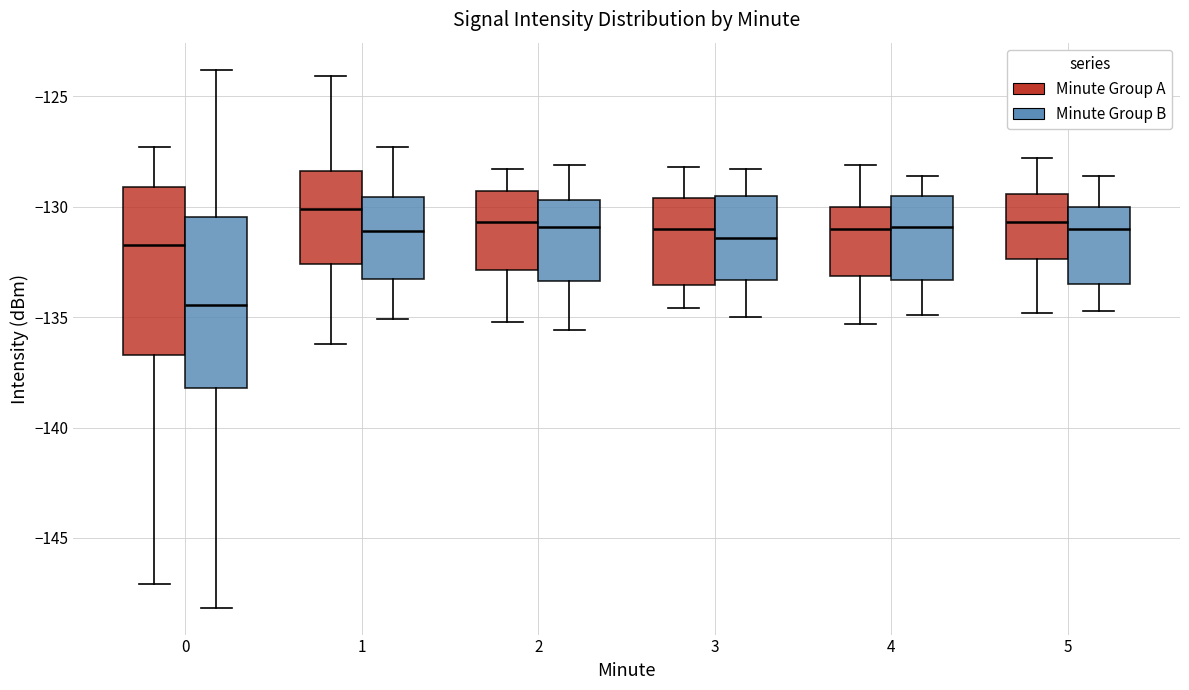

Reading left to right, read every box against the y-axis: the position of its median line, the range the box covers, and the ends of its whiskers. The values are not printed on the chart, so give them approximately, as read against the axis.

0 (Minute Group A): median -131.5, box -136.5 to -129.0, whiskers -147.0 to -127.5
0 (Minute Group B): median -134.5, box -138.0 to -130.5, whiskers -148.0 to -124.0
1 (Minute Group A): median -130.0, box -132.5 to -128.5, whiskers -136.0 to -124.0
1 (Minute Group B): median -131.0, box -133.0 to -129.5, whiskers -135.0 to -127.5
2 (Minute Group A): median -130.5, box -133.0 to -129.5, whiskers -135.0 to -128.5
2 (Minute Group B): median -131.0, box -133.5 to -129.5, whiskers -135.5 to -128.0
3 (Minute Group A): median -131.0, box -133.5 to -129.5, whiskers -134.5 to -128.0
3 (Minute Group B): median -131.5, box -133.5 to -129.5, whiskers -135.0 to -128.5
4 (Minute Group A): median -131.0, box -133.0 to -130.0, whiskers -135.5 to -128.0
4 (Minute Group B): median -131.0, box -133.5 to -129.5, whiskers -135.0 to -128.5
5 (Minute Group A): median -130.5, box -132.5 to -129.5, whiskers -135.0 to -128.0
5 (Minute Group B): median -131.0, box -133.5 to -130.0, whiskers -134.5 to -128.5